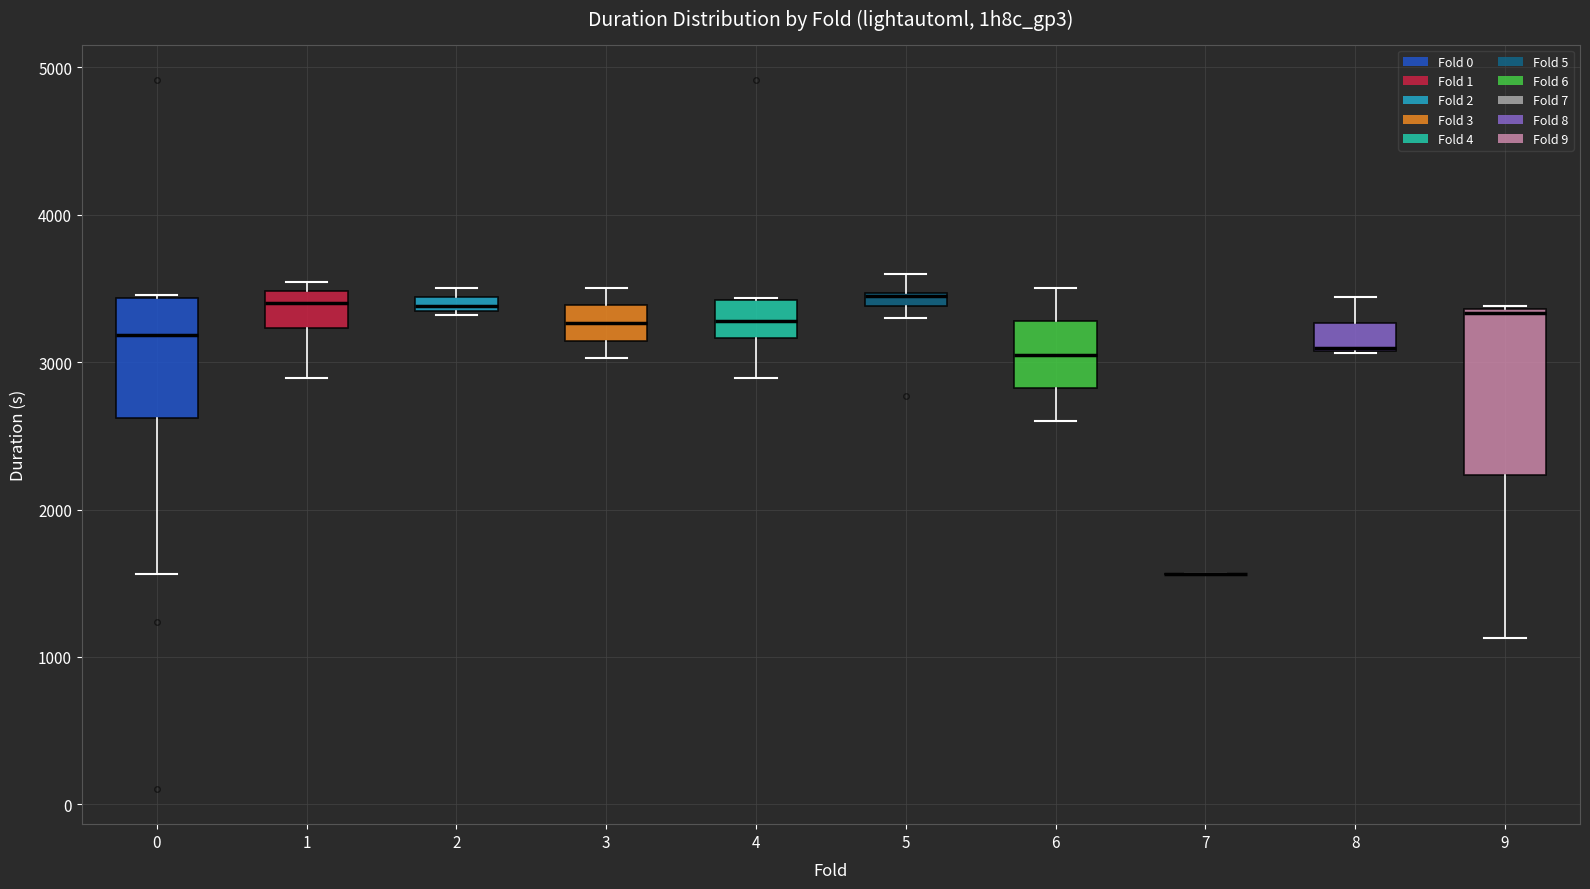

Where does the median line of the box at x = 0 sit on the y-axis? The values are not printed on the chart, so give them approximately, as read against the axis.

3200